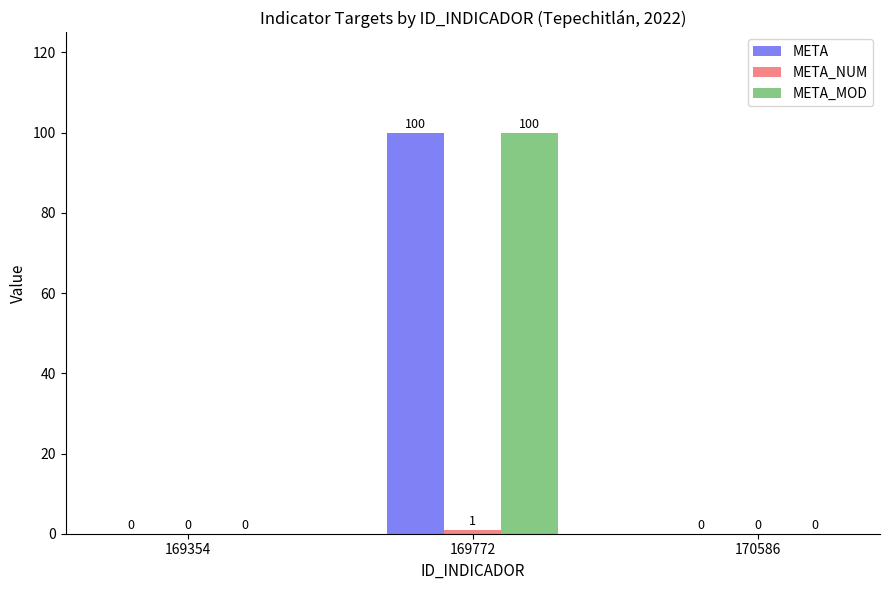

What is the highest value of the META series?

100